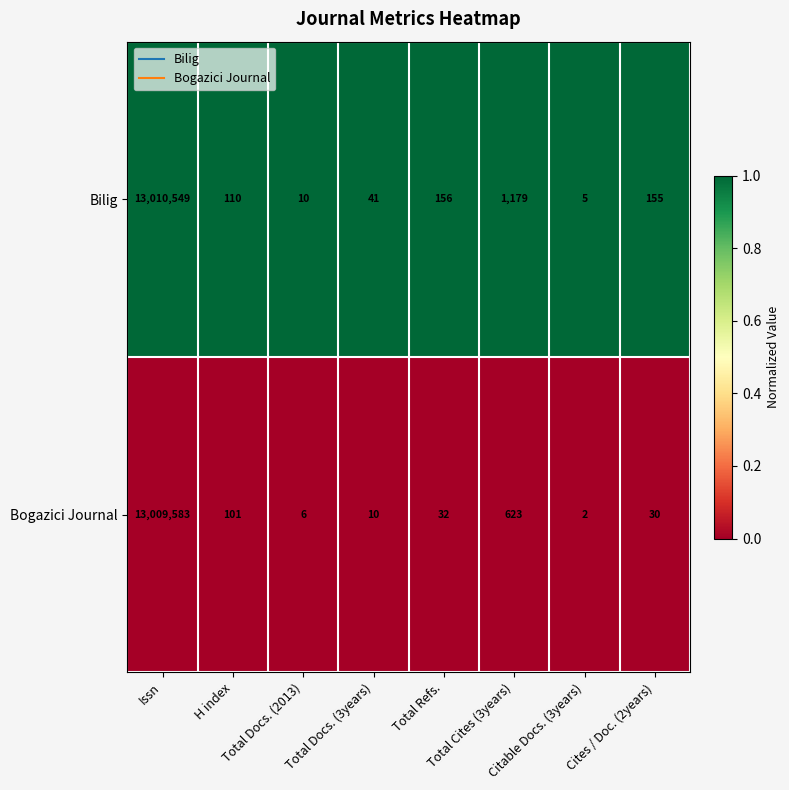

What is the maximum value shown in the chart?

13010549